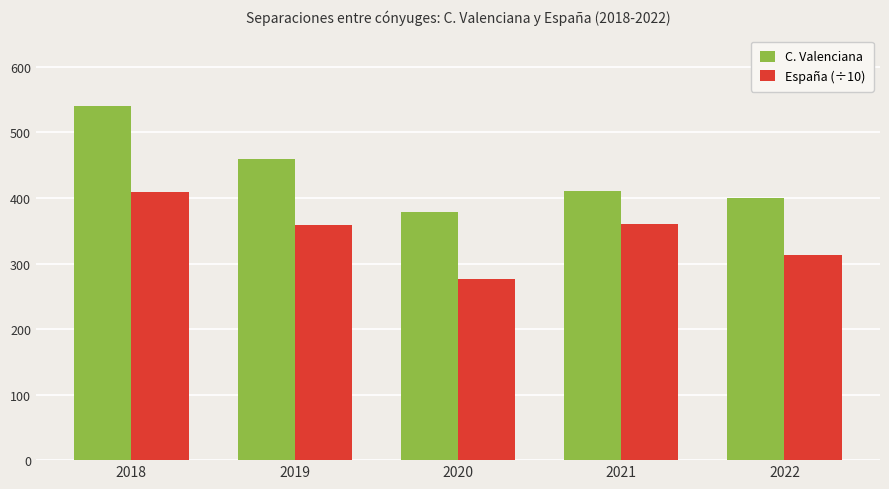

What is the value of the España (÷10) bar at the 1st from the left?

408.7